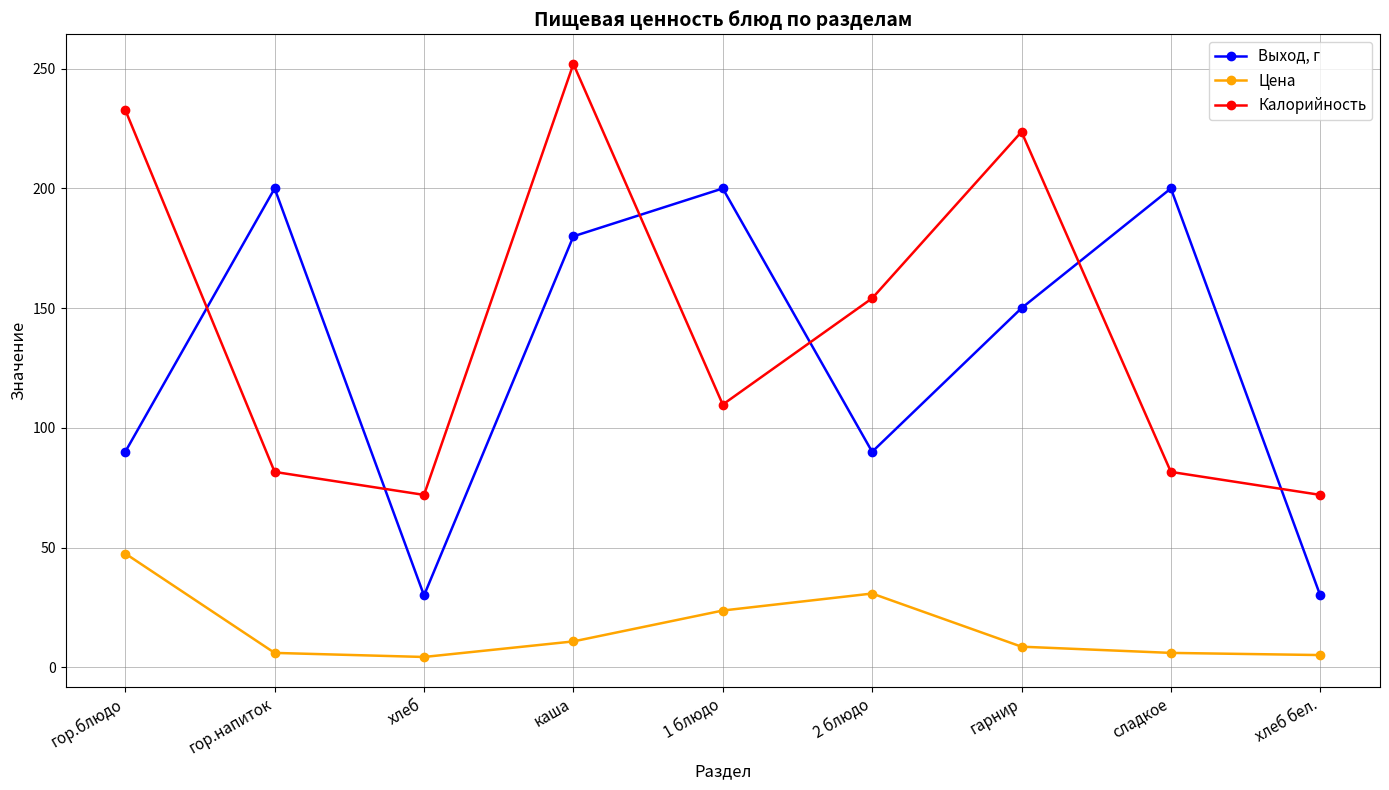

At which category is the sum across all series the highest?

каша